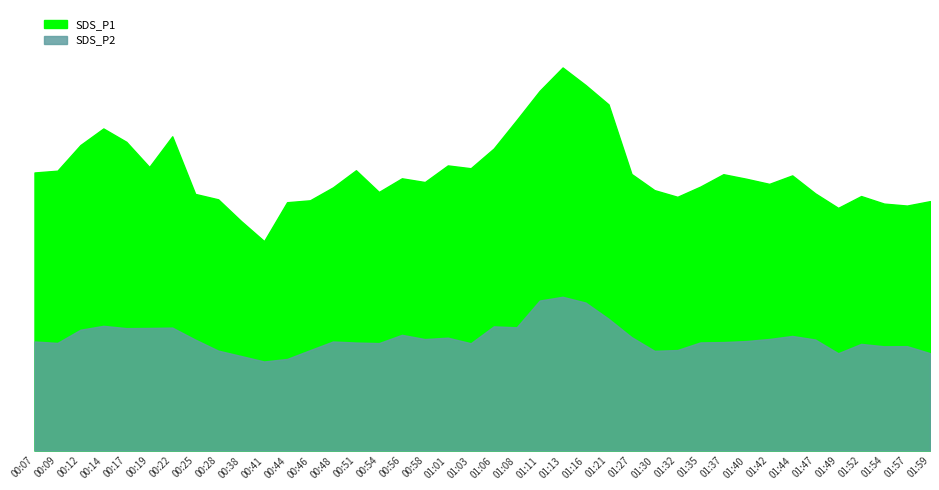

At how many categories does at least one series exceed 98?

27